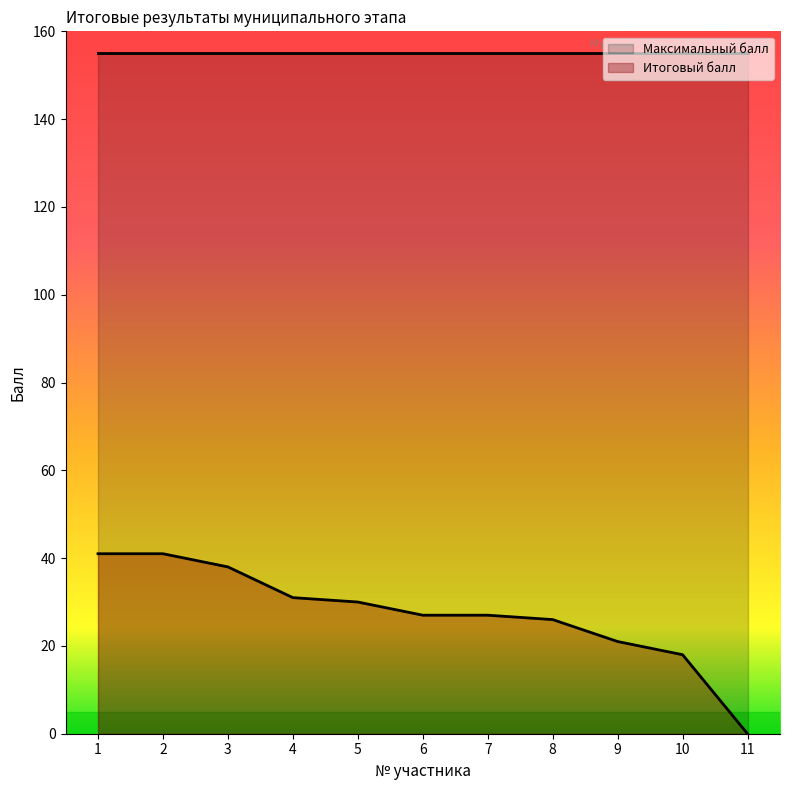

At which category does the chart reach its peak across all series?

1